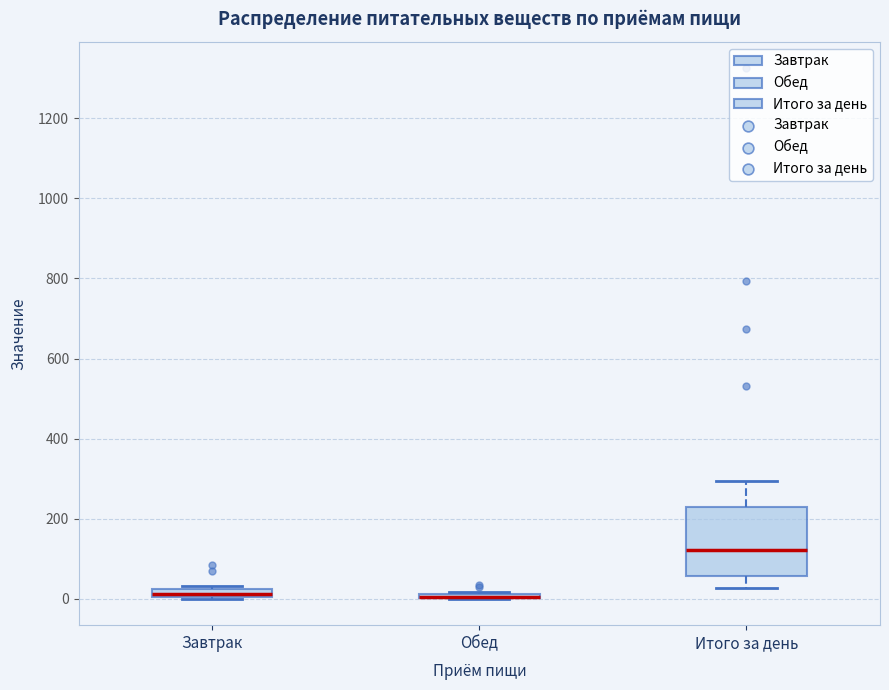

Comparing the boxes themselves (not the whiskers), which one is the tallest?

Итого за день